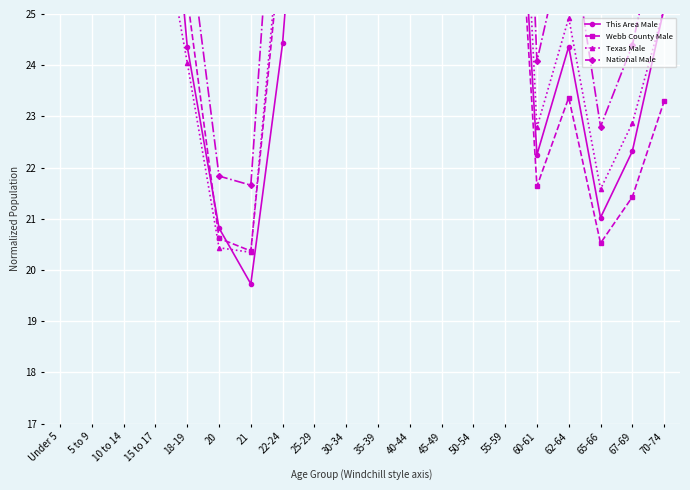

How many times do This Area Male and National Male cross each other?

2